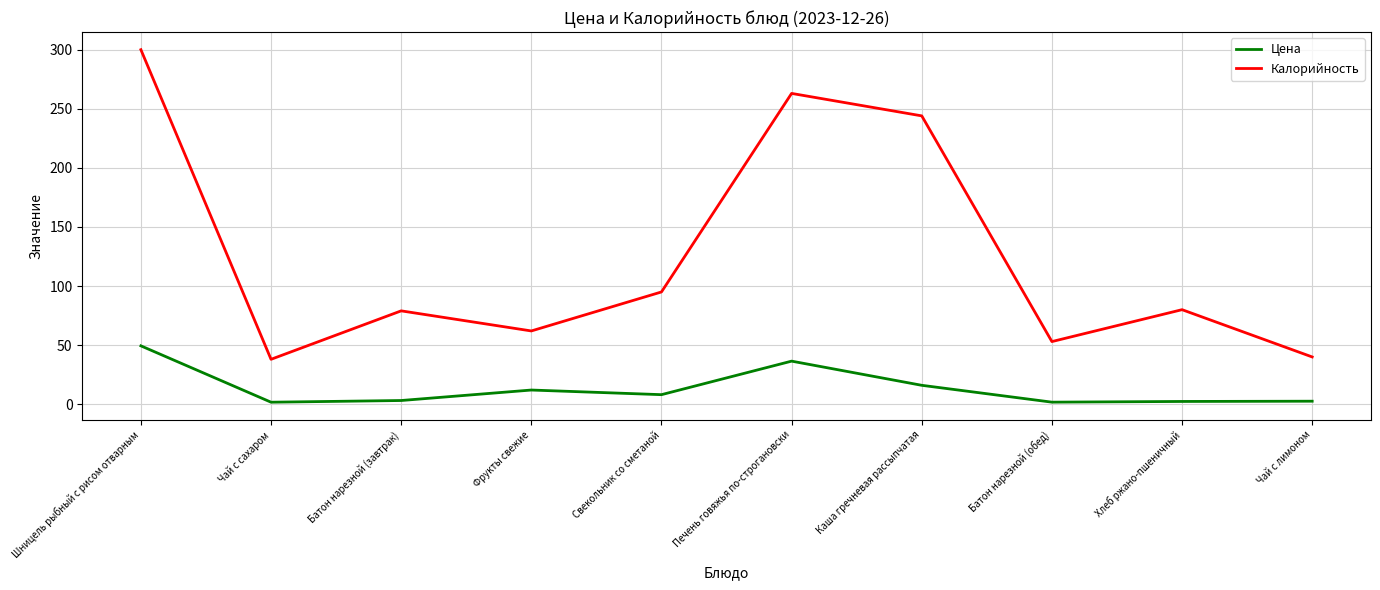

List the series in order of their peak value, highest first.

Калорийность, Цена